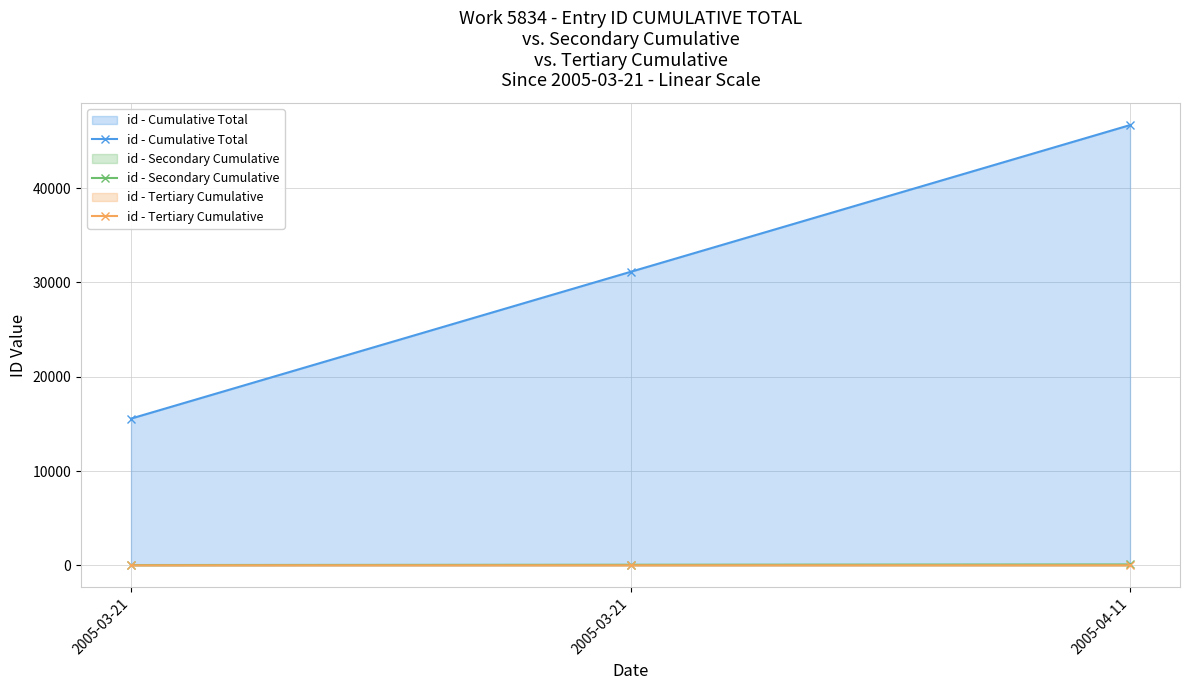

What is the difference between the id - Tertiary Cumulative values at 2005-03-21 and 2005-03-21?

1.6